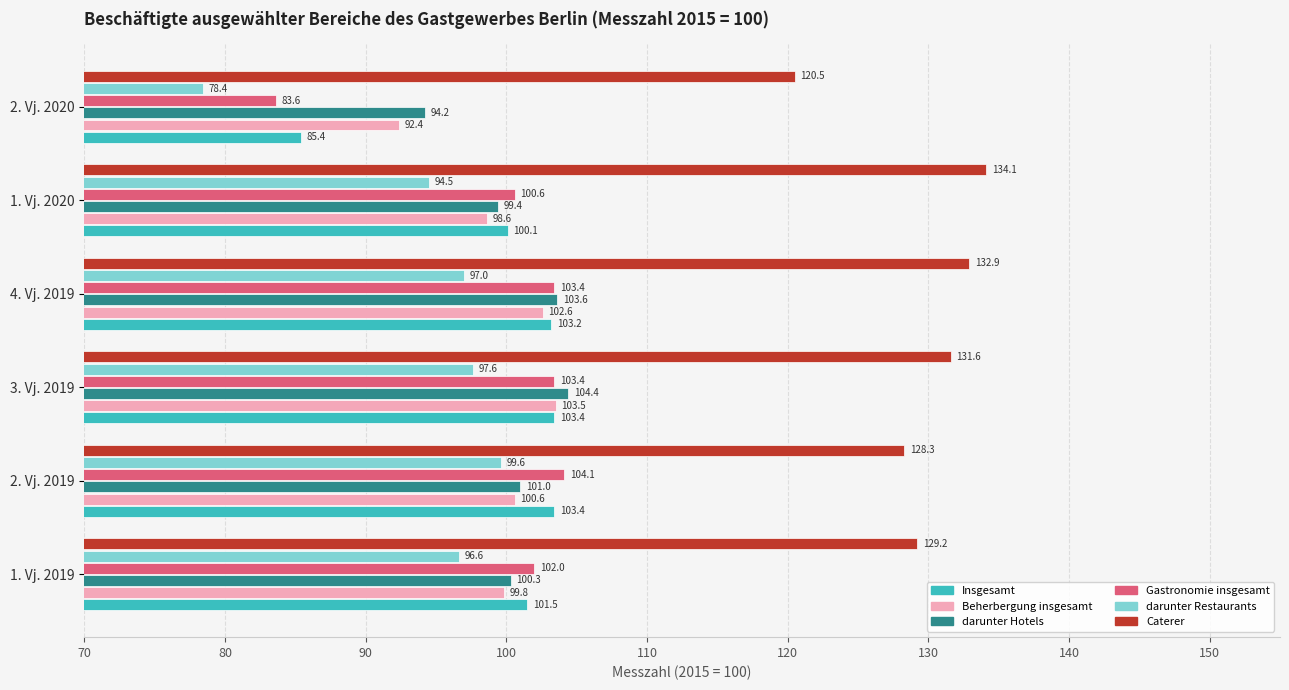

How many values in the darunter Hotels series are below 101?

3